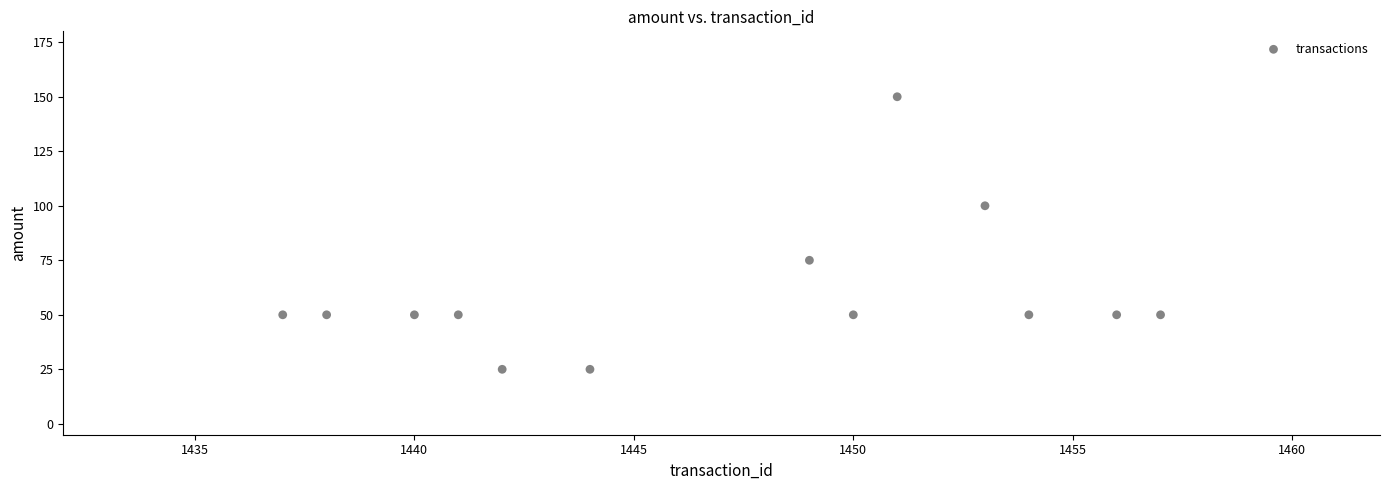

What is the range of X values (max minus min)?

20